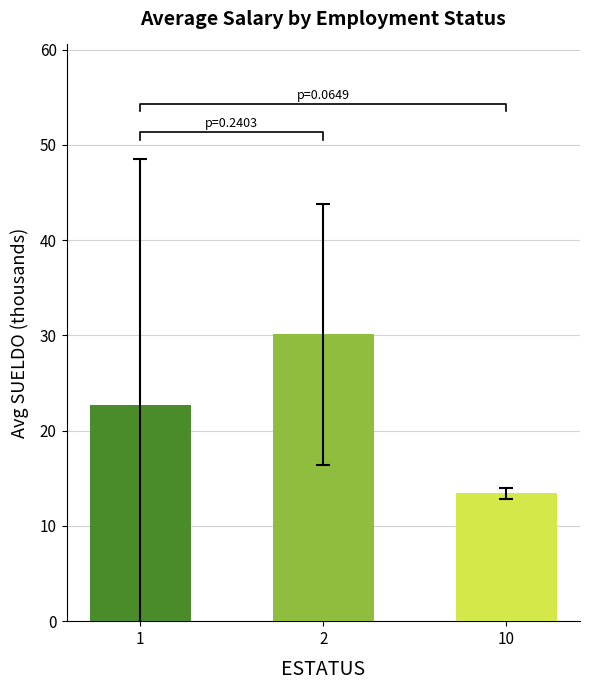

Does the chart contain any negative values?

No